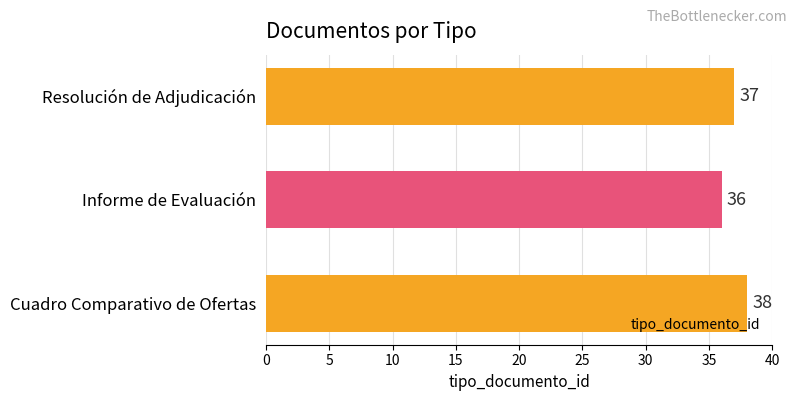

How many distinct data groups are displayed?

1